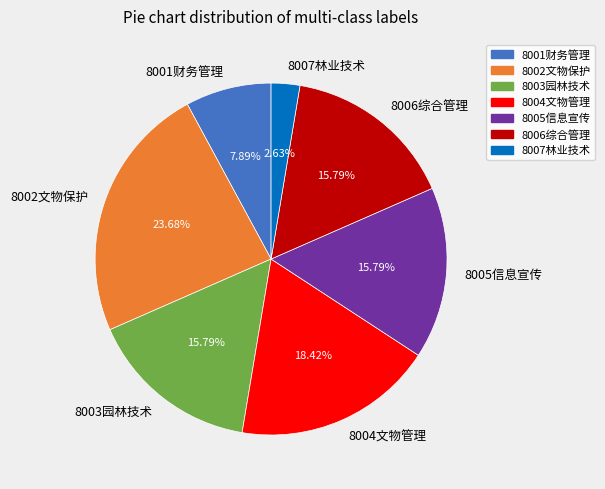

To the nearest percent, what portion does 8006综合管理 represent?

16%